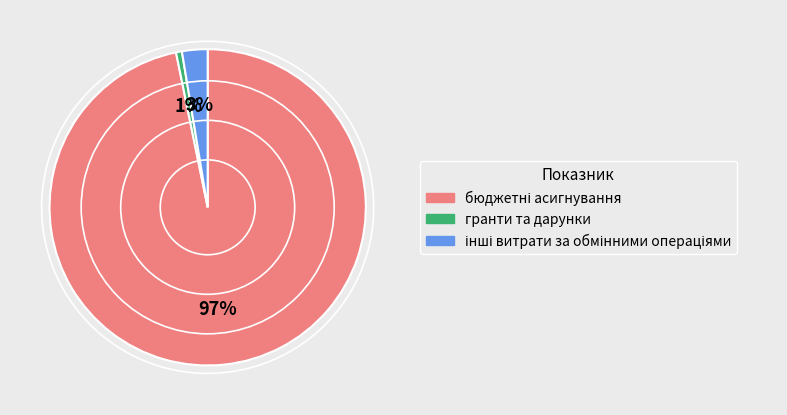

Which category has the smallest portion of the pie?

гранти та дарунки